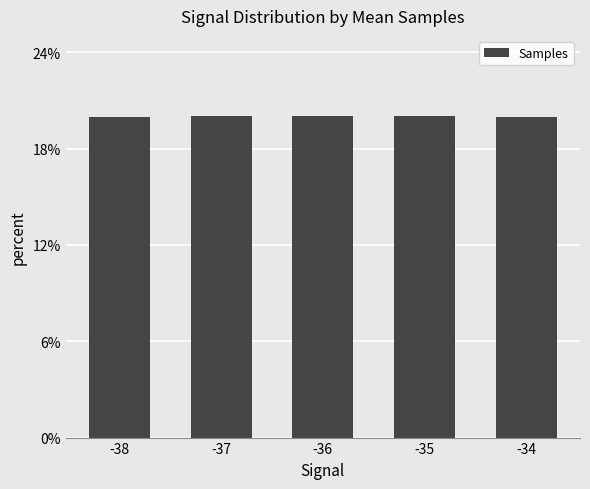

Count the number of data series in this chart.

1